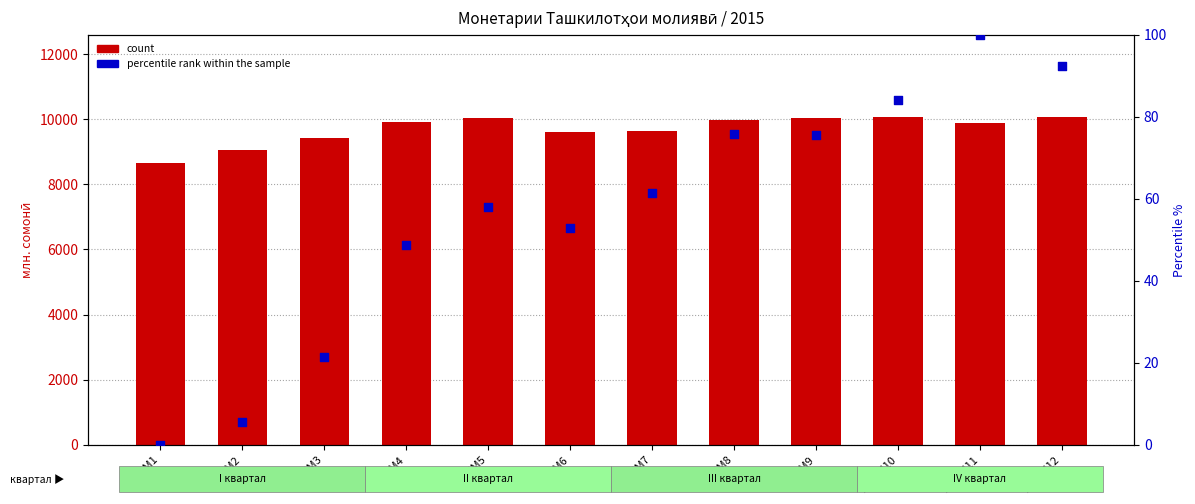

Which series has the largest Y range (max minus min)?

count